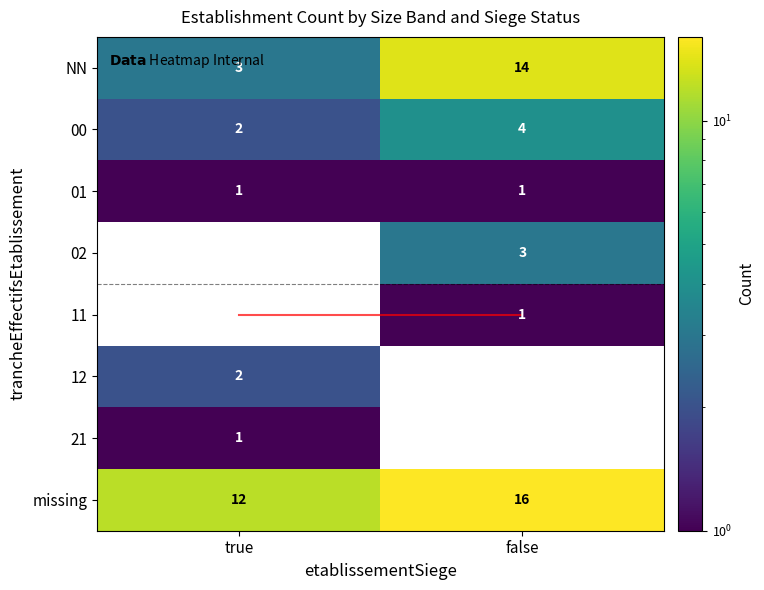

Is the value of 02 at true greater than the value of 12 at true?

No